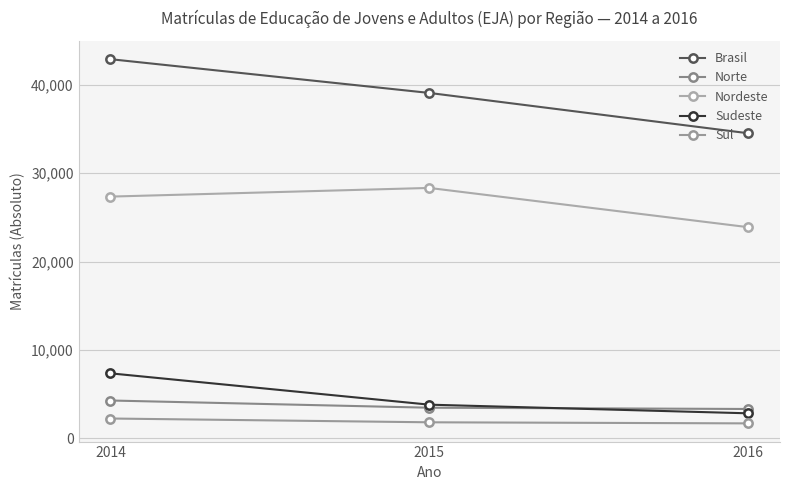

Which label corresponds to the largest value in the chart?

2014